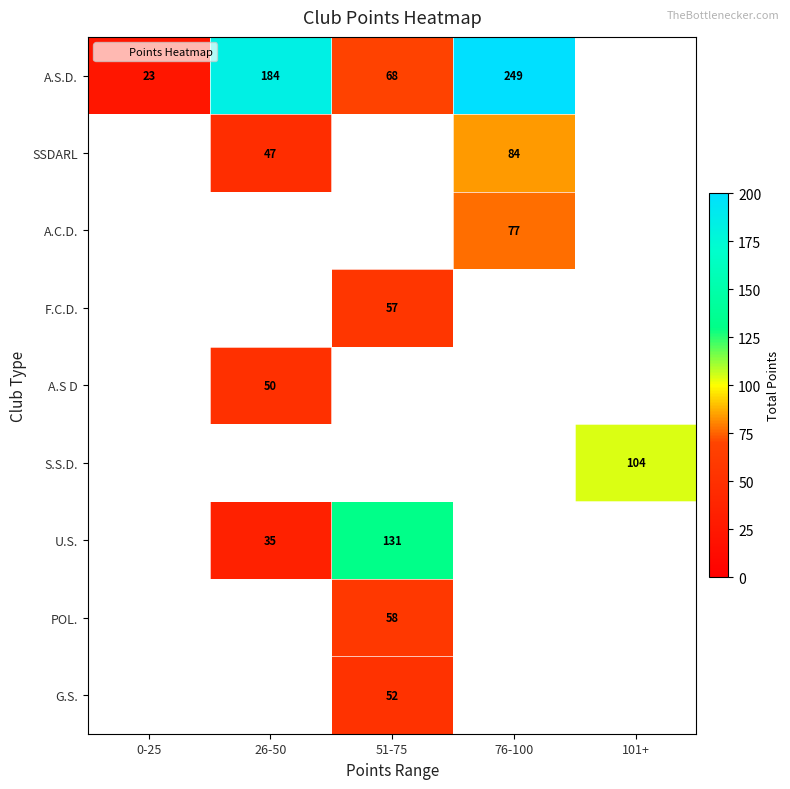

Which has a higher value, 76-100 or 26-50?

76-100